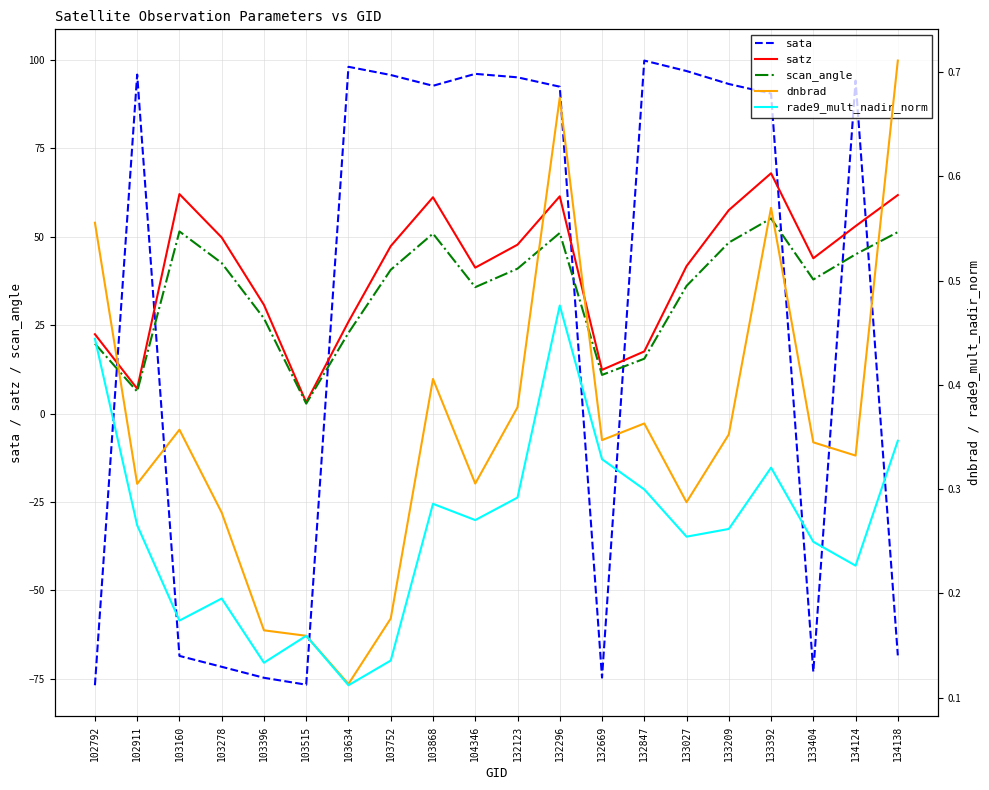

At which category does rade9_mult_nadir_norm reach its first local peak?

103278